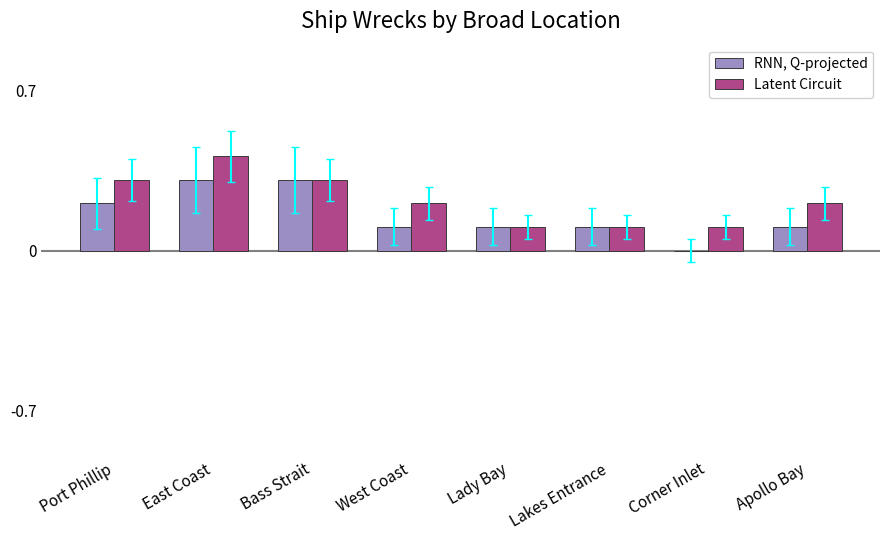

Reading left to right, what are all the values shown in this chart?

RNN, Q-projected: Port Phillip=0.2	East Coast=0.3	Bass Strait=0.3	West Coast=0.1	Lady Bay=0.1	Lakes Entrance=0.1	Corner Inlet=0.0	Apollo Bay=0.1
Latent Circuit: Port Phillip=0.3	East Coast=0.4	Bass Strait=0.3	West Coast=0.2	Lady Bay=0.1	Lakes Entrance=0.1	Corner Inlet=0.1	Apollo Bay=0.2